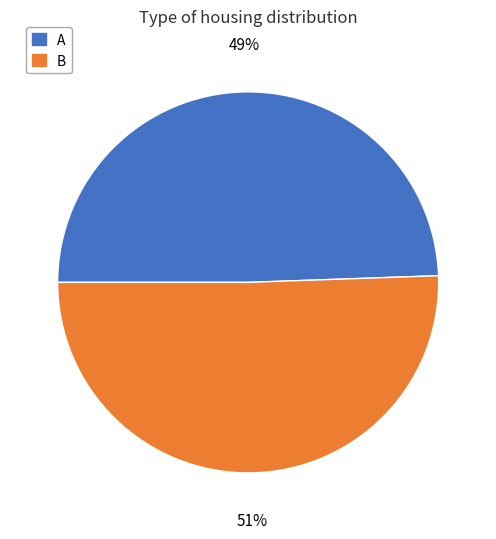

To the nearest percent, what portion does A represent?

49%